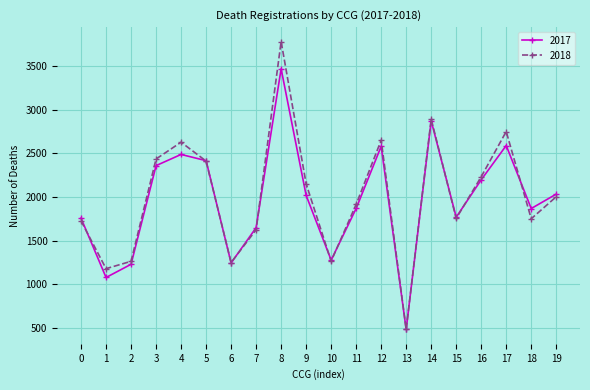

The value of 2017 at 6 is 1244. True or false?

True